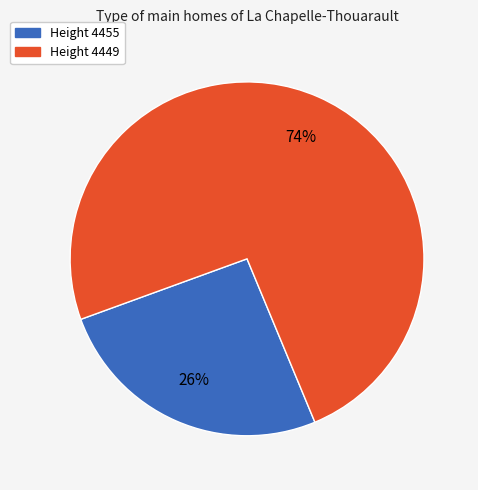

Is there a majority slice in this chart?

Yes